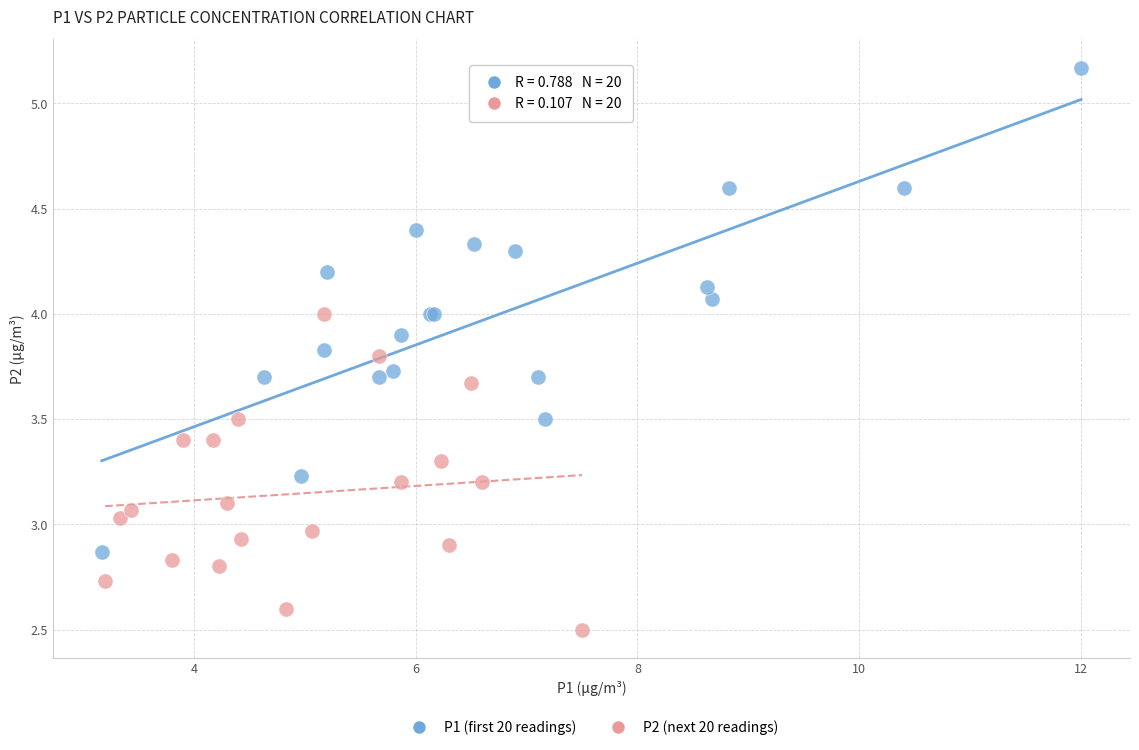

Which series reaches the minimum Y coordinate?

P2 (next 20 readings)